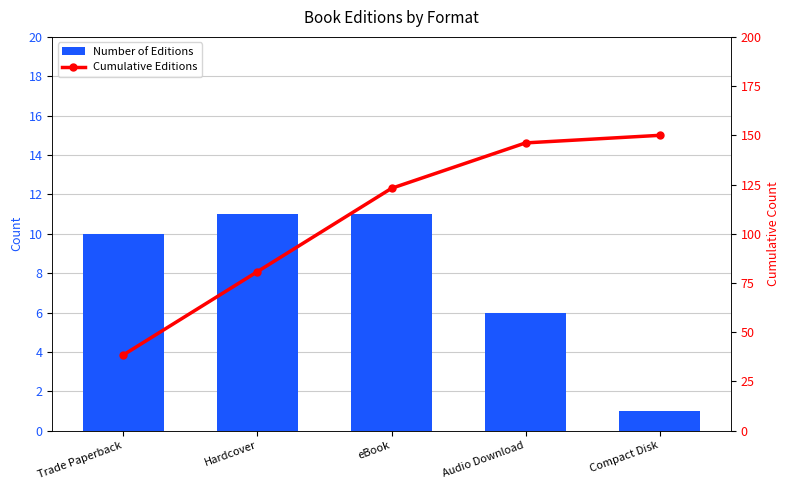

True or false: Cumulative Editions has a value of 55.5 at Compact Disk.

False